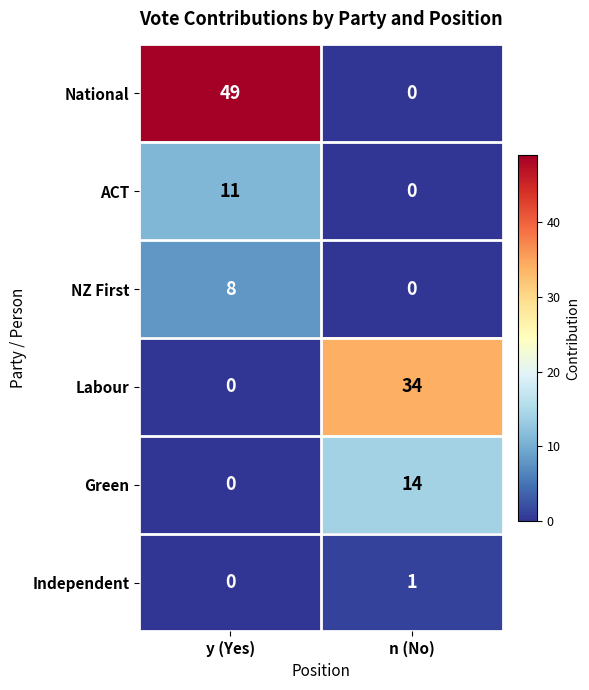

What is the sum of all Green values?

14